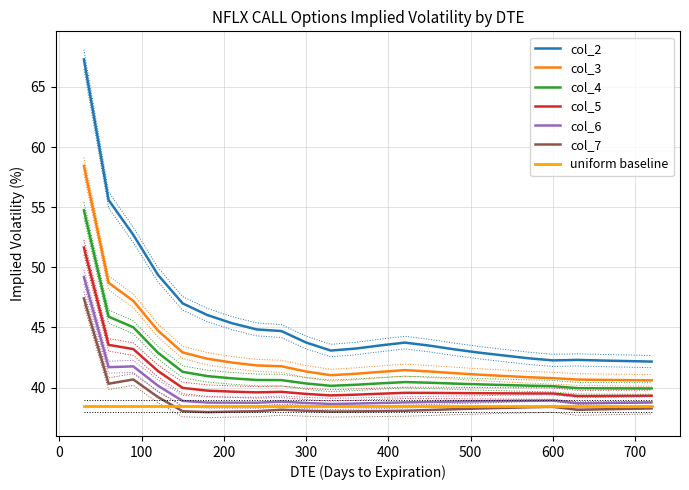

Count the number of categories in the chart.

24